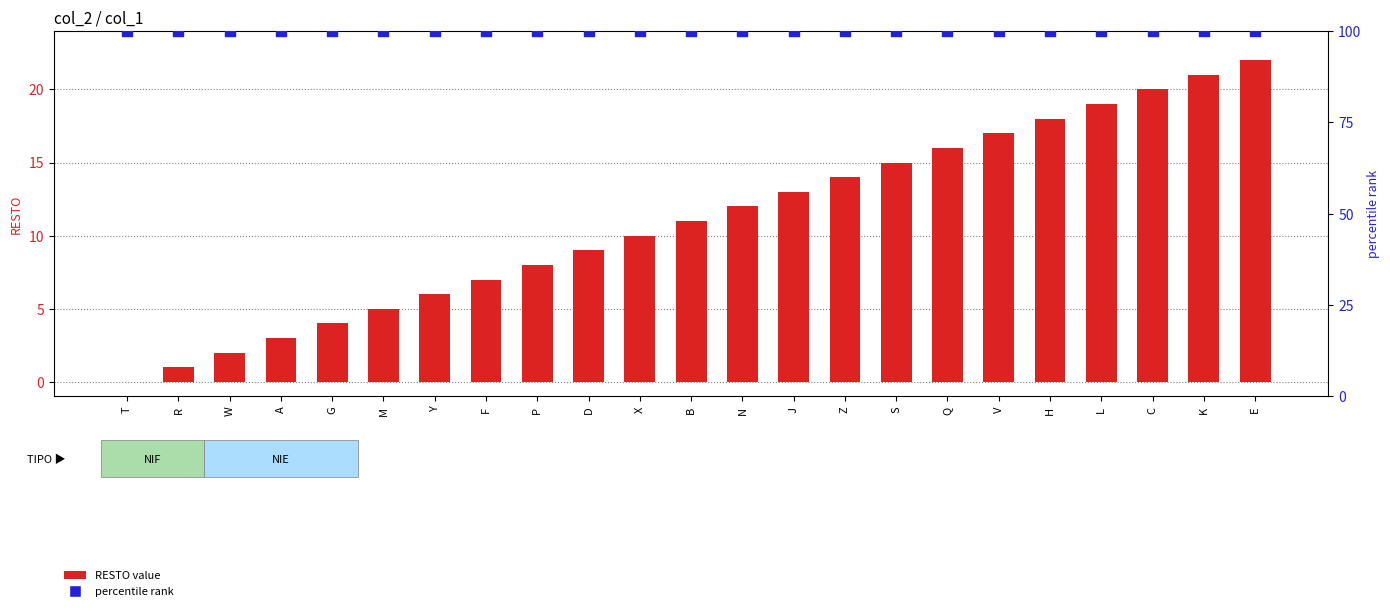

At which category is the sum across all series the highest?

E